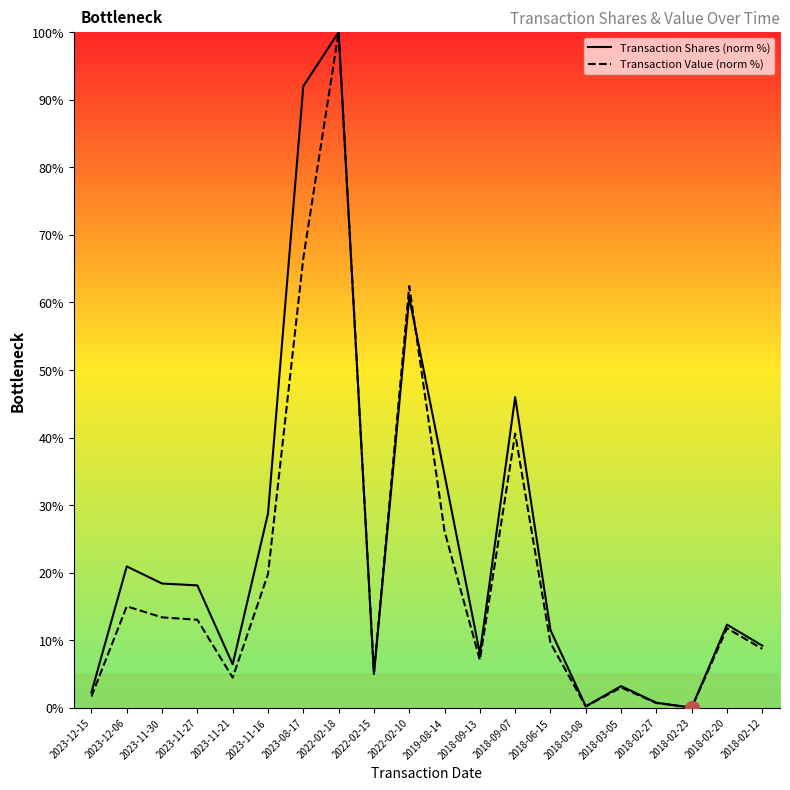

At how many categories does at least one series exceed 89?

2